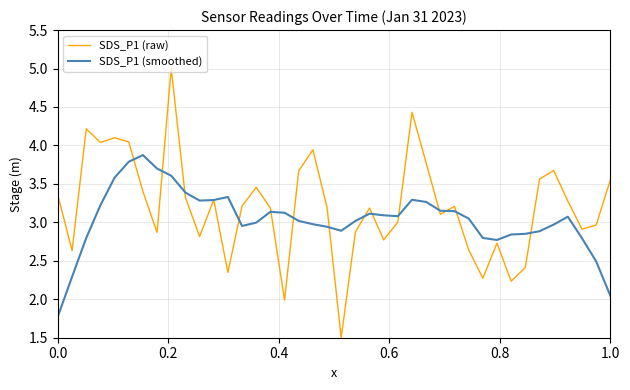

List the series in order of their overall mean, highest first.

SDS_P1 (raw), SDS_P1 (smoothed)